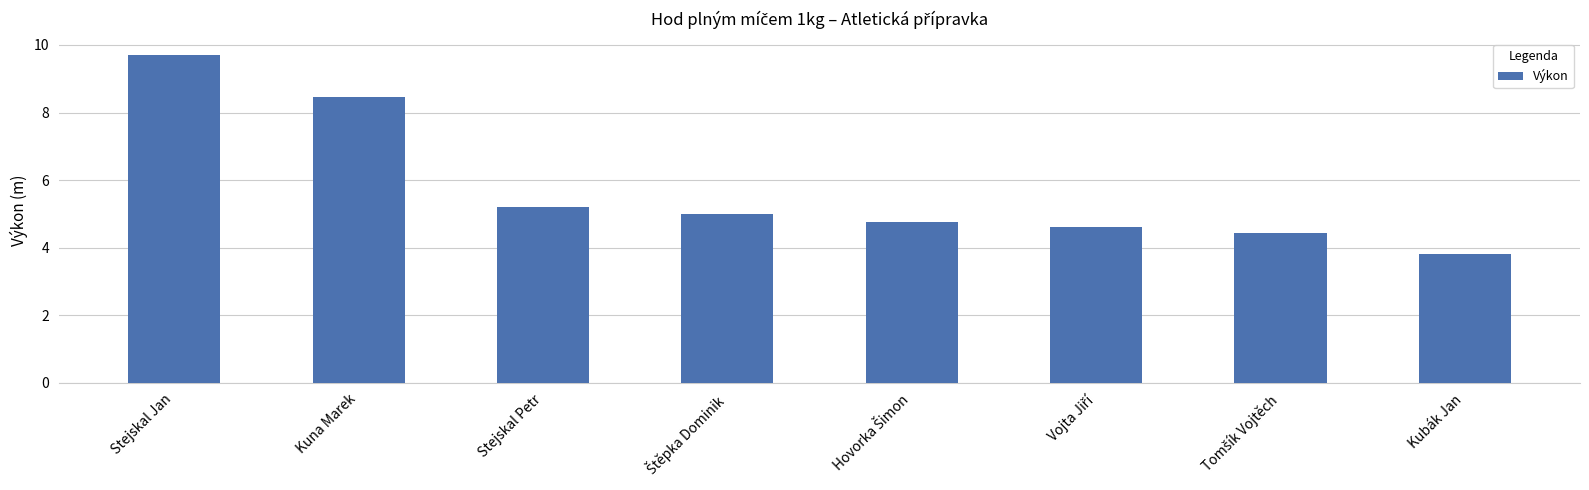

Which has a higher value, Stejskal Petr or Kuna Marek?

Kuna Marek